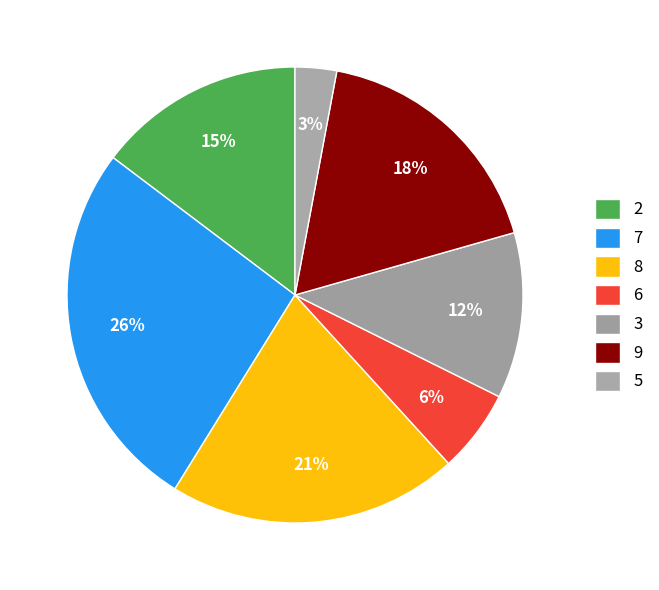

Count the number of slices in the pie.

7